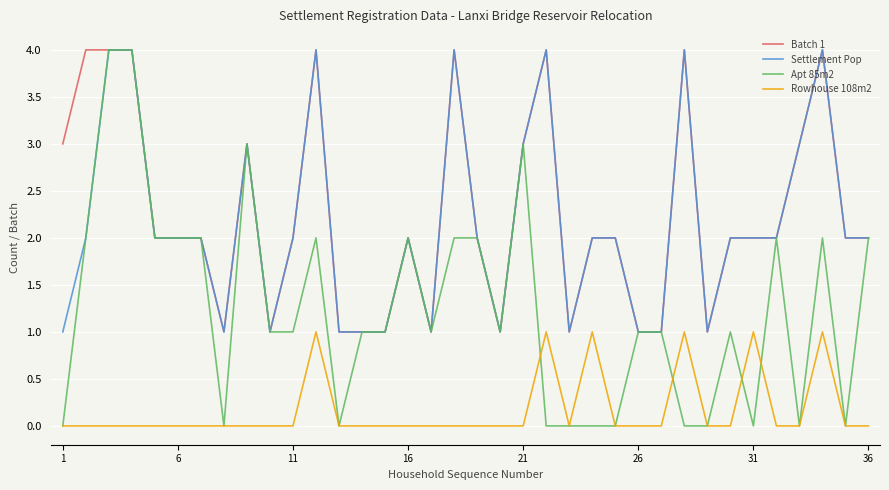

Which series has the largest range (max minus min)?

Apt 85m2